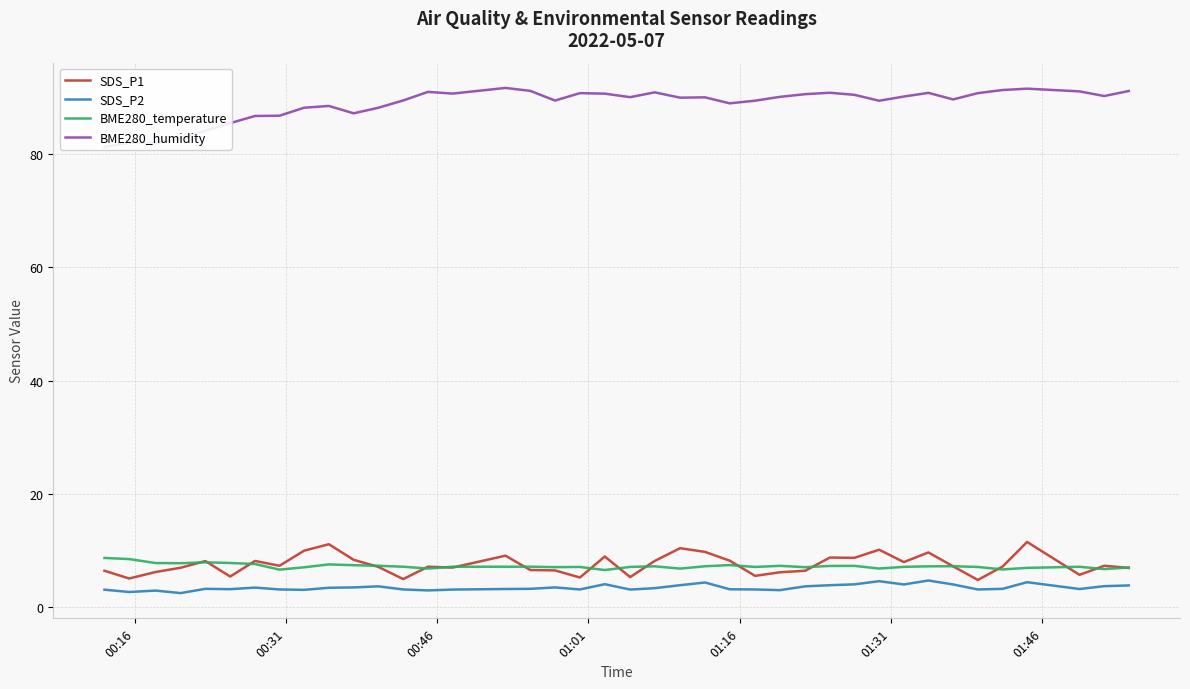

True or false: BME280_temperature and SDS_P2 intersect in this chart.

False